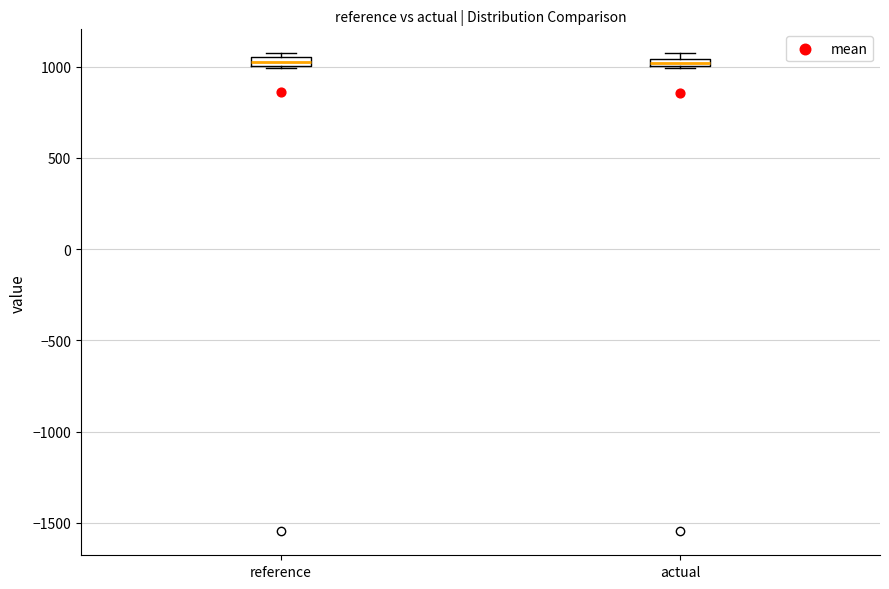

Where is the lower edge of the box for actual on the y-axis? The values are not printed on the chart, so give them approximately, as read against the axis.

1000